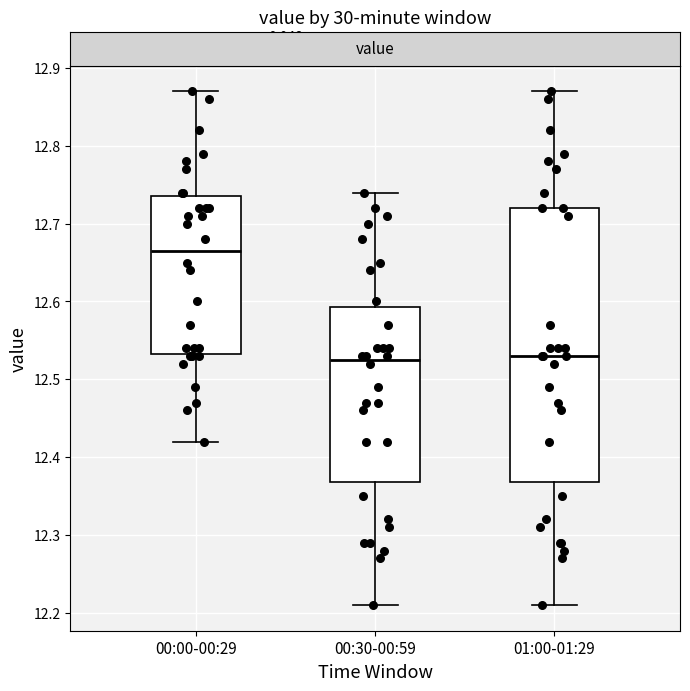

Which box has the highest median line?

00:00-00:29